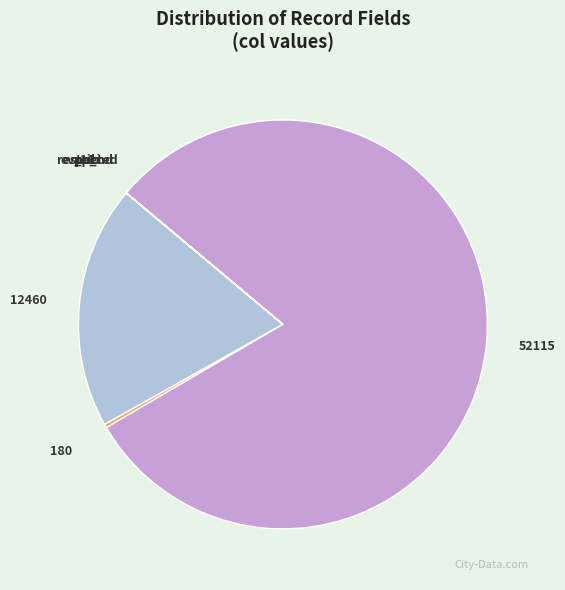

Is there a majority slice in this chart?

Yes